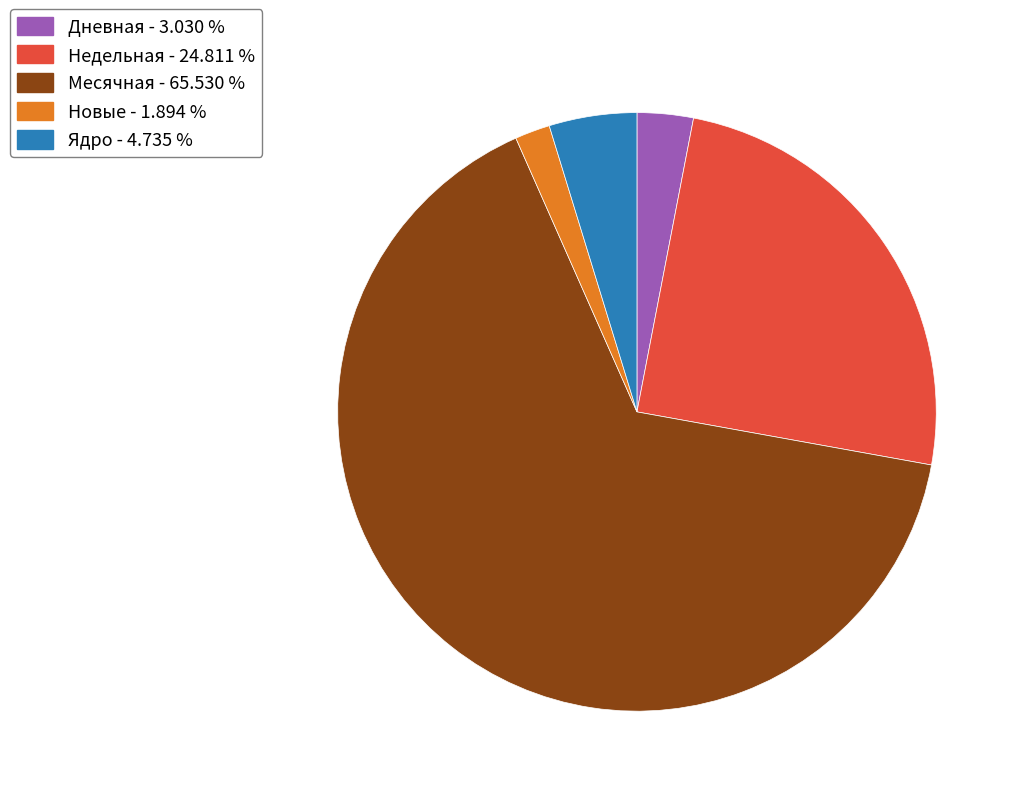

Is the sum of Недельная - 24.811 % and Ядро - 4.735 % greater than half?

No